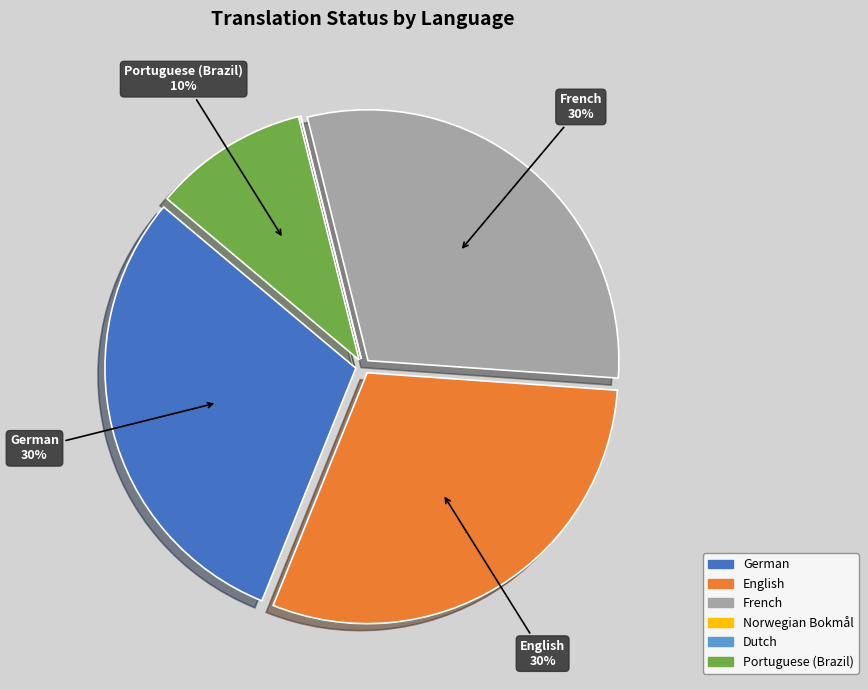

What is the largest slice in the pie chart?

German